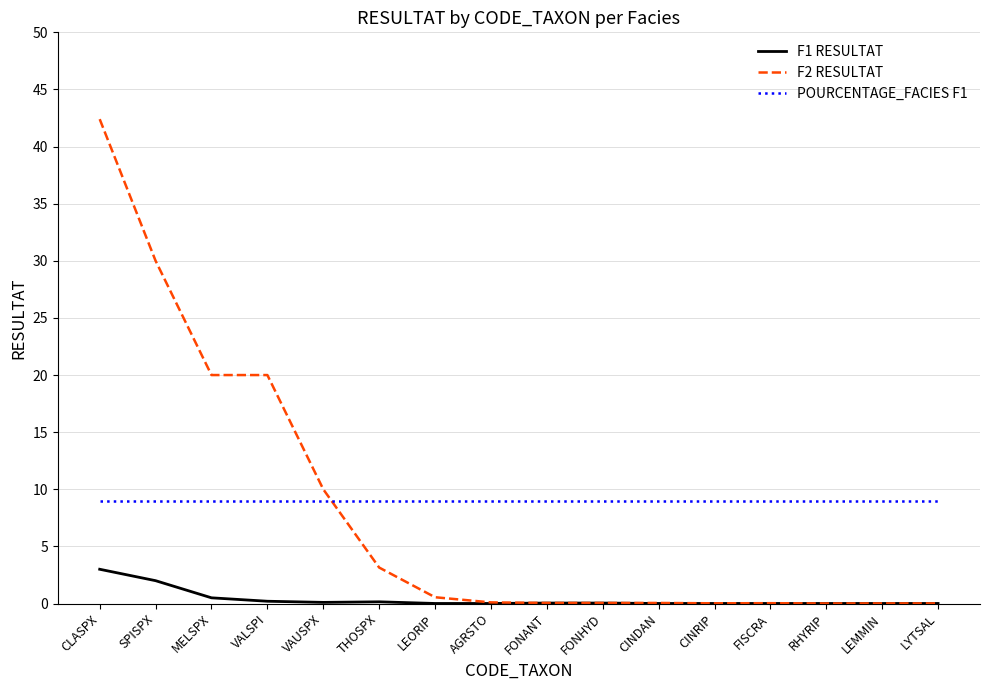

True or false: F1 RESULTAT and POURCENTAGE_FACIES F1 cross at least once.

False